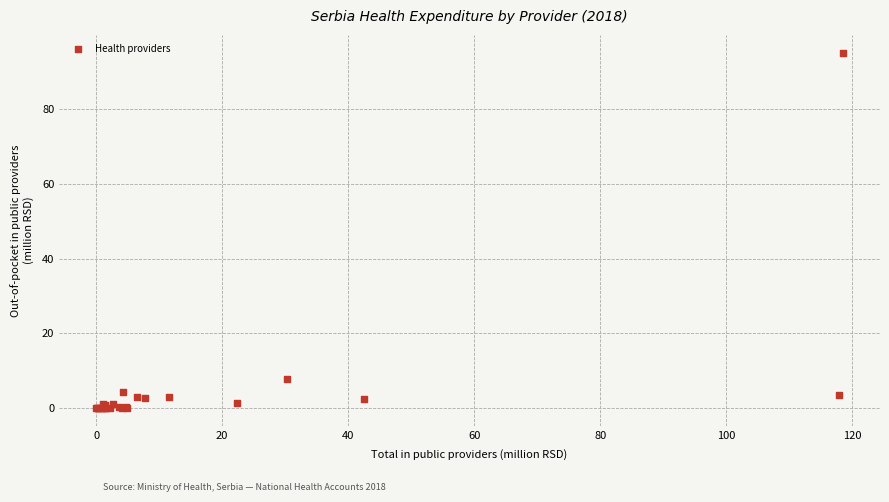

What Y value in the scatter plot is closest to 47?

7.9